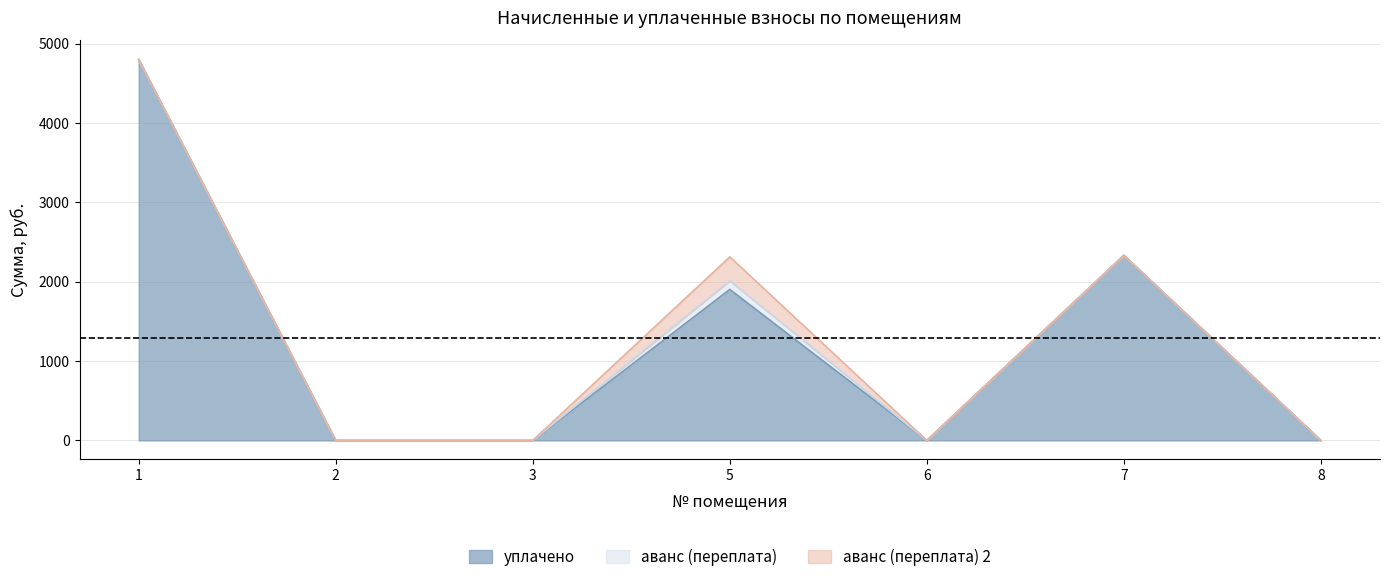

How many values in аванс (переплата) are above zero?

1